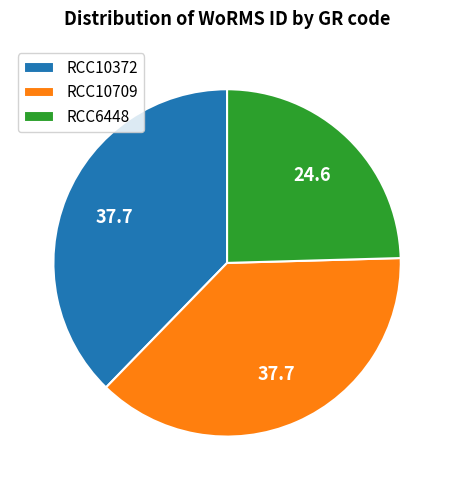

What is the ratio of the value at RCC6448 to the value at RCC10709?

0.7